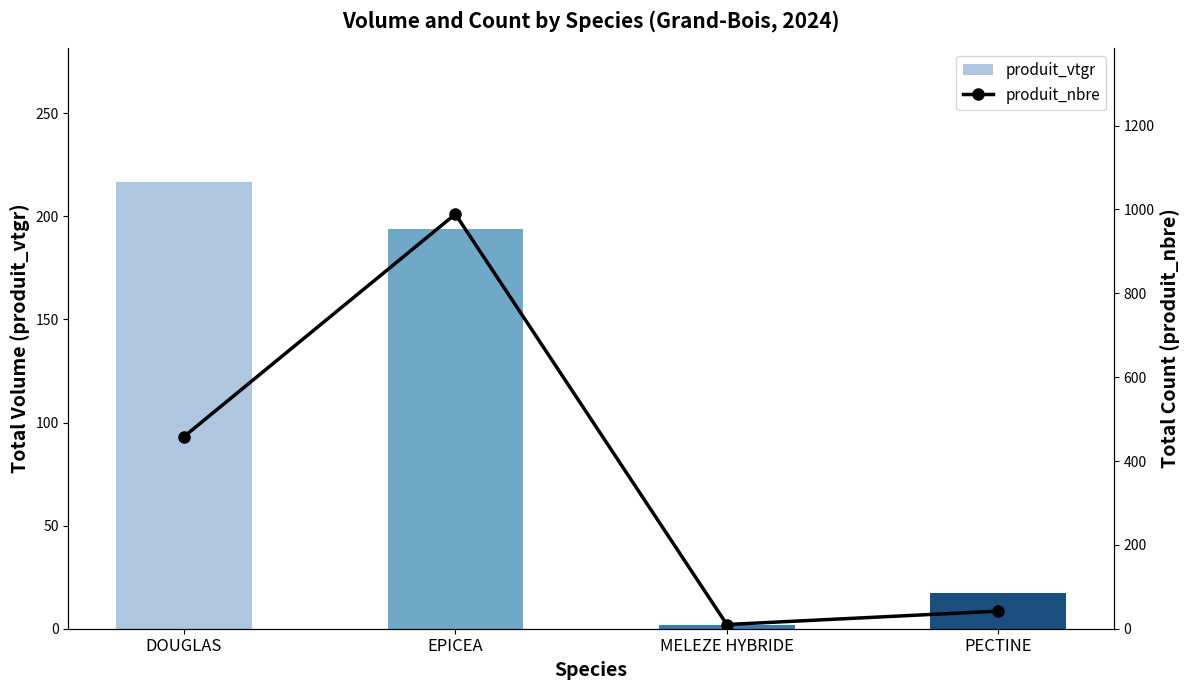

Reading left to right, extract all data points from this chart.

produit_vtgr: 216.5	194.0	1.7	17.1
produit_nbre: 458.0	989.0	10.0	42.0